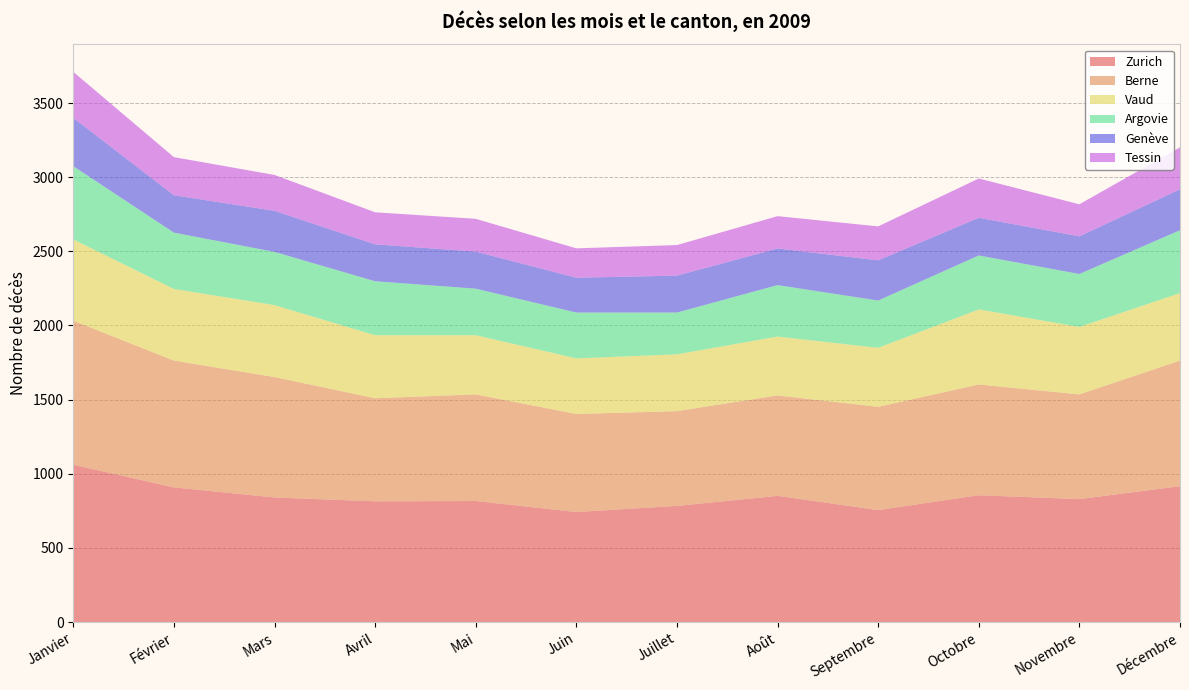

Reading right to left, transcribe all the data shown in this chart.

Zurich: Décembre=916	Novembre=829	Octobre=855	Septembre=755	Août=851	Juillet=783	Juin=742	Mai=816	Avril=814	Mars=840	Février=908	Janvier=1061
Berne: Décembre=847	Novembre=706	Octobre=747	Septembre=696	Août=677	Juillet=639	Juin=661	Mai=719	Avril=695	Mars=812	Février=855	Janvier=971
Vaud: Décembre=455	Novembre=455	Octobre=506	Septembre=398	Août=397	Juillet=383	Juin=375	Mai=399	Avril=425	Mars=485	Février=483	Janvier=548
Argovie: Décembre=424	Novembre=357	Octobre=364	Septembre=319	Août=347	Juillet=282	Juin=309	Mai=314	Avril=364	Mars=359	Février=380	Janvier=494
Genève: Décembre=276	Novembre=254	Octobre=254	Septembre=271	Août=247	Juillet=249	Juin=235	Mai=250	Avril=249	Mars=277	Février=252	Janvier=326
Tessin: Décembre=283	Novembre=216	Octobre=265	Septembre=229	Août=218	Juillet=206	Juin=198	Mai=221	Avril=216	Mars=242	Février=257	Janvier=310